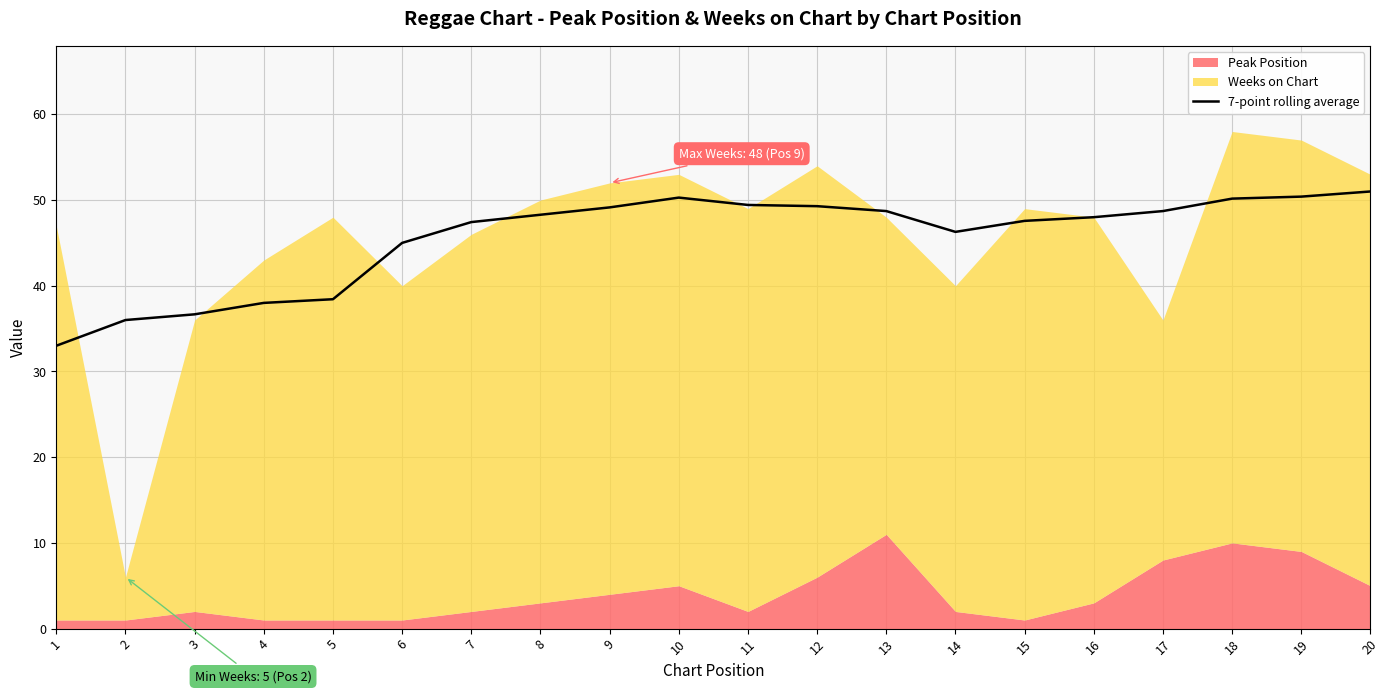

Does the chart have visible grid lines?

Yes